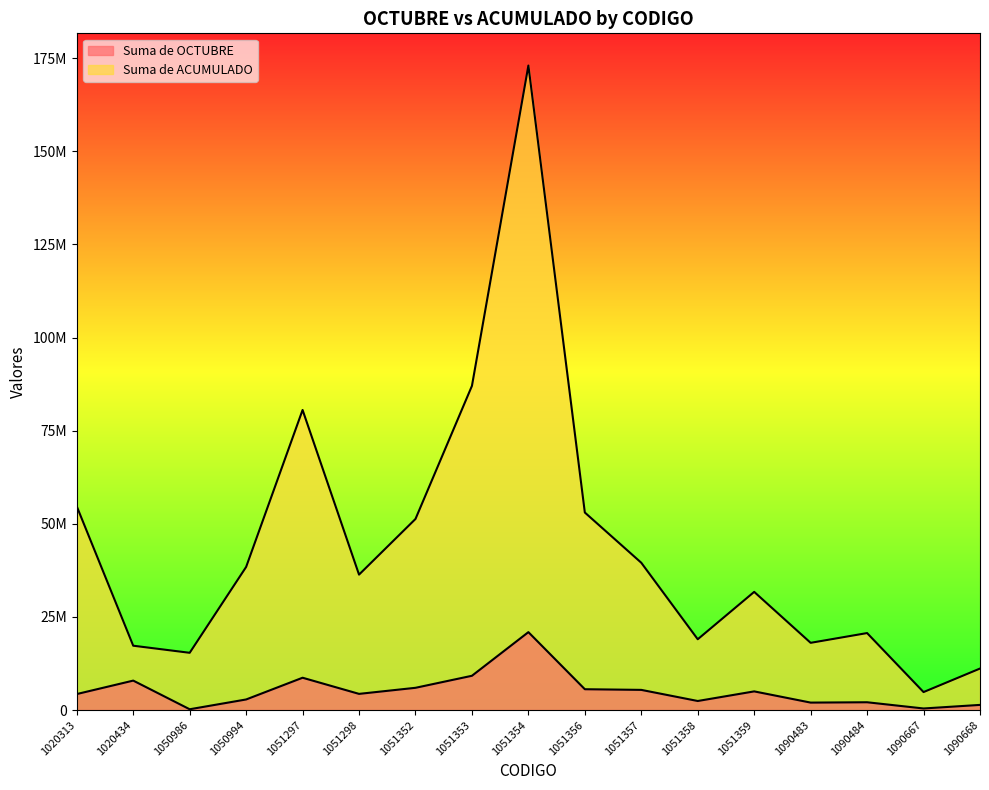

True or false: Suma de OCTUBRE has more than 0 interior local peaks.

True